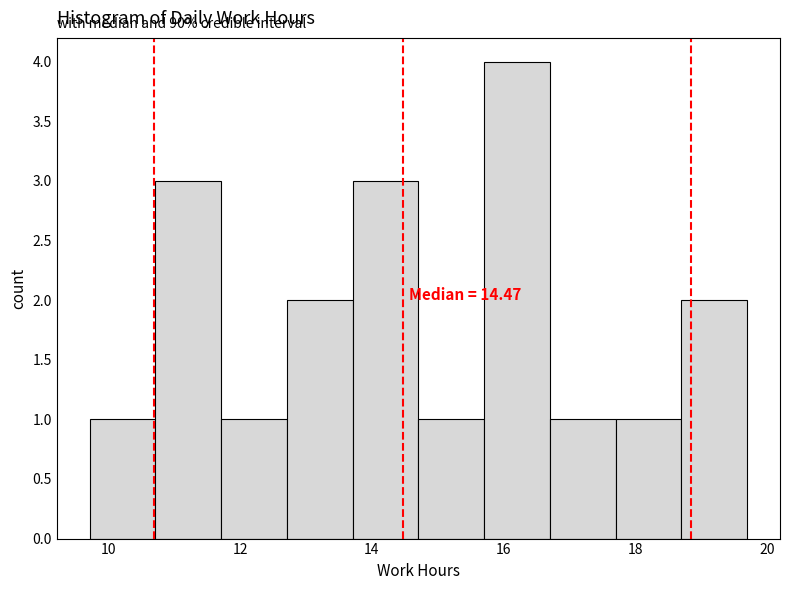

Over which range of the x-axis is the bar tallest?

15.8 to 16.6